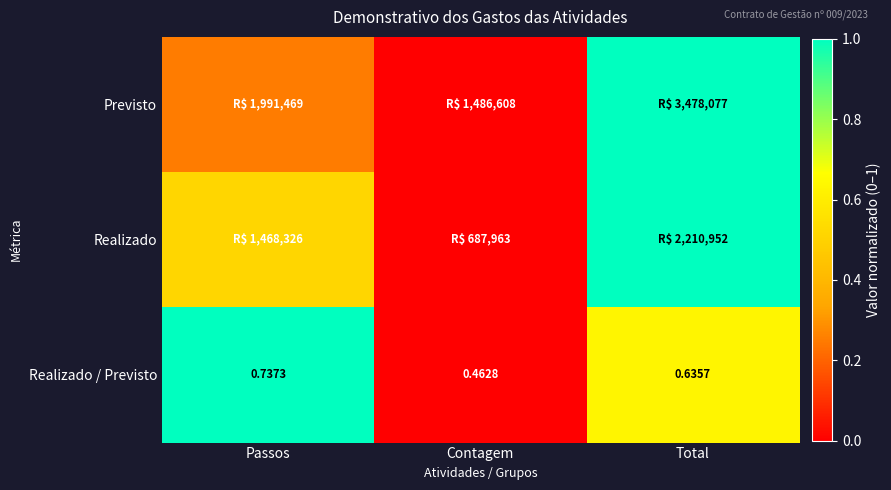

List the labels in order of Realizado / Previsto value, largest first.

Passos, Total, Contagem